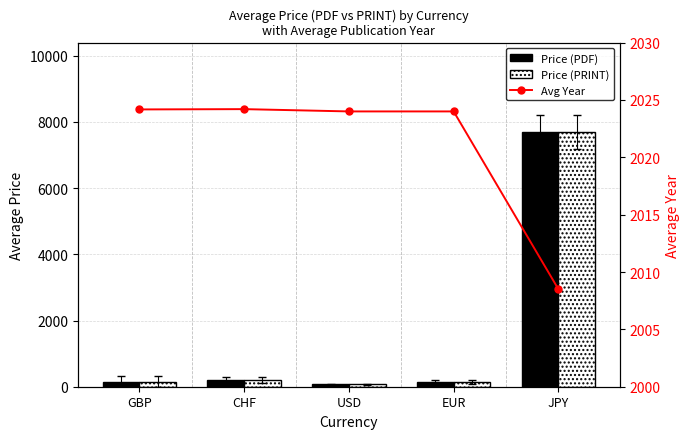

What value does the Price (PRINT) series have at JPY?

7700.0